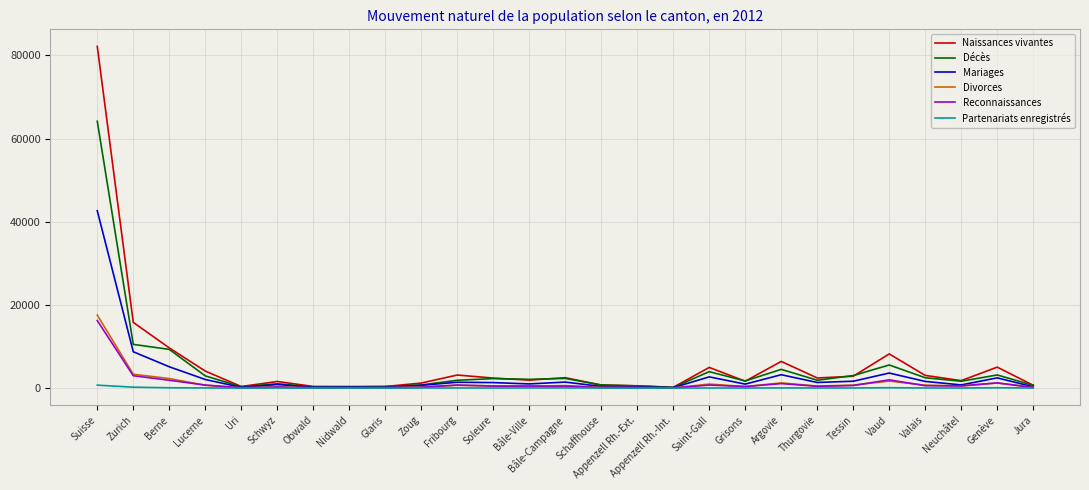

Where is Naissances vivantes nearest to the value 41167?

Zurich